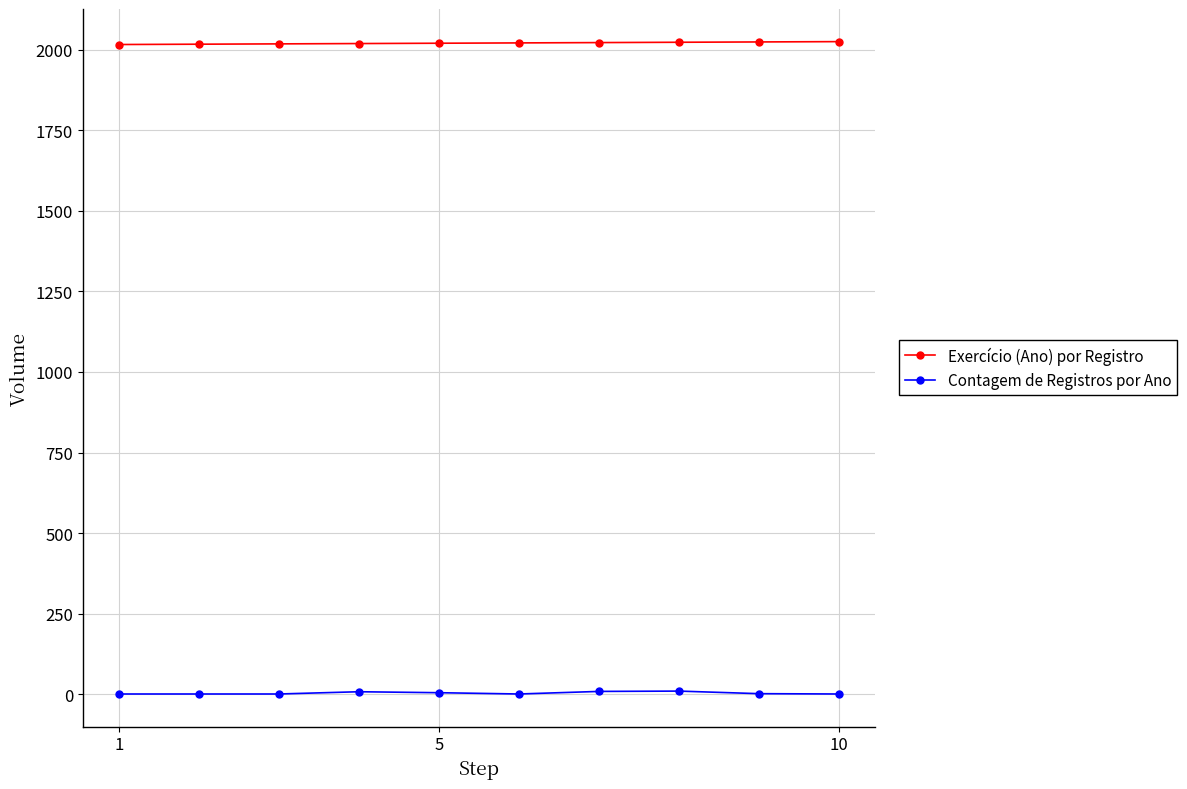

Which series has the largest total across all categories?

Exercício (Ano) por Registro